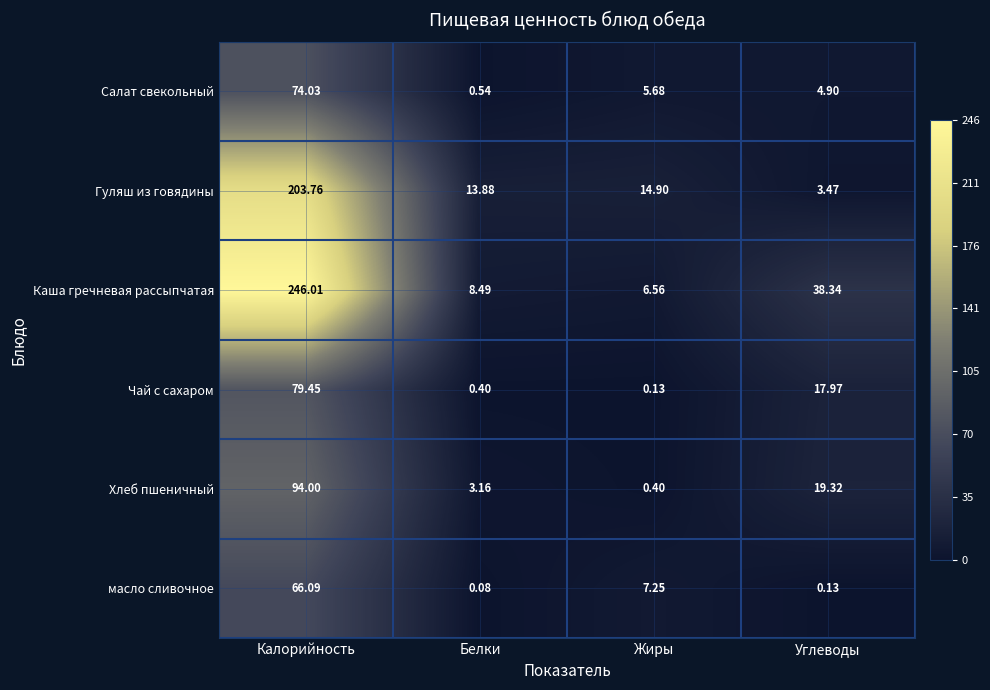

List the series in order of their peak value, lowest first.

масло сливочное, Салат свекольный, Чай с сахаром, Хлеб пшеничный, Гуляш из говядины, Каша гречневая рассыпчатая